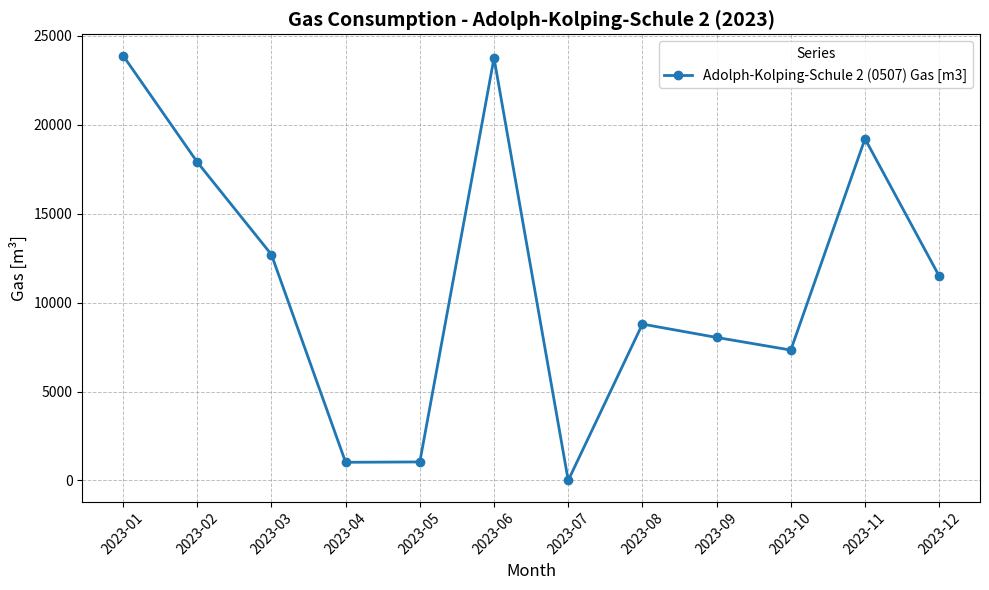

What is the change in value from 2023-09 to 2023-12?

+3450